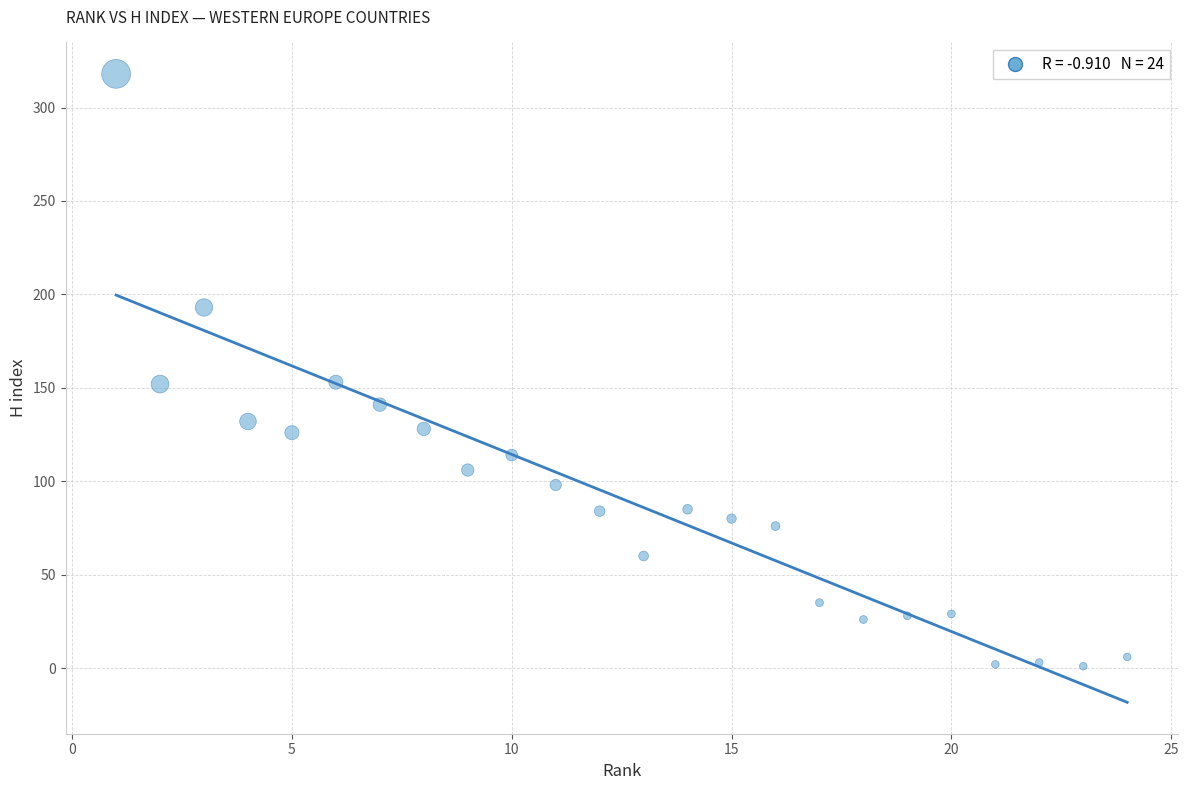

What is the range of X values (max minus min)?

23